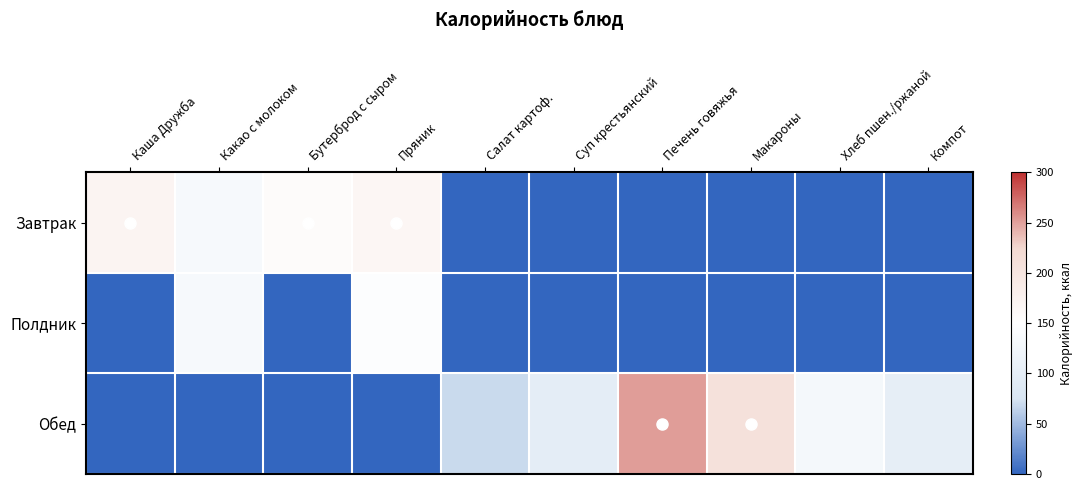

List the series in order of their peak value, lowest first.

Полдник, Завтрак, Обед